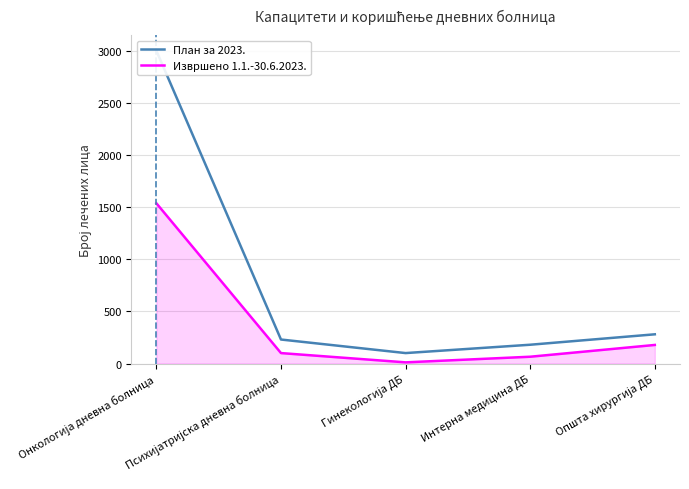

What is the label of the 2nd point from the right?

Интерна медицина ДБ